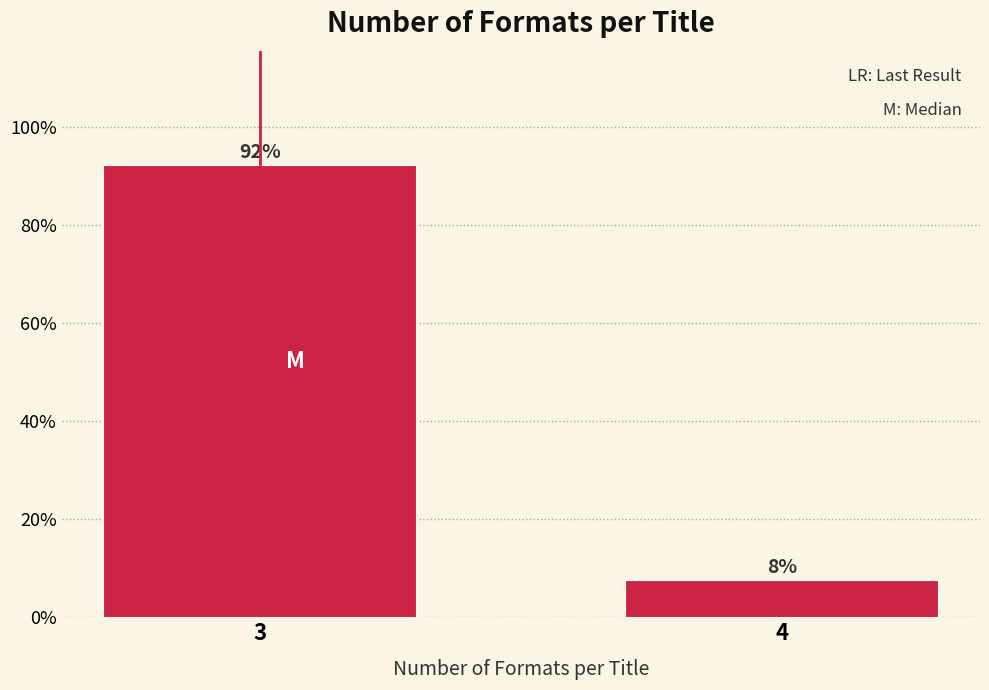

What is the sum of all values?

100.0